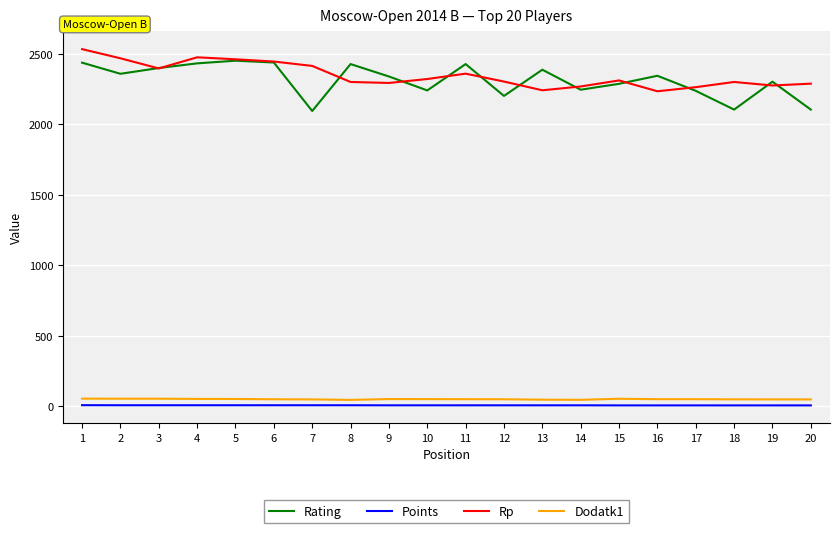

Between 6 and 8, which series saw the biggest shift?

Rp